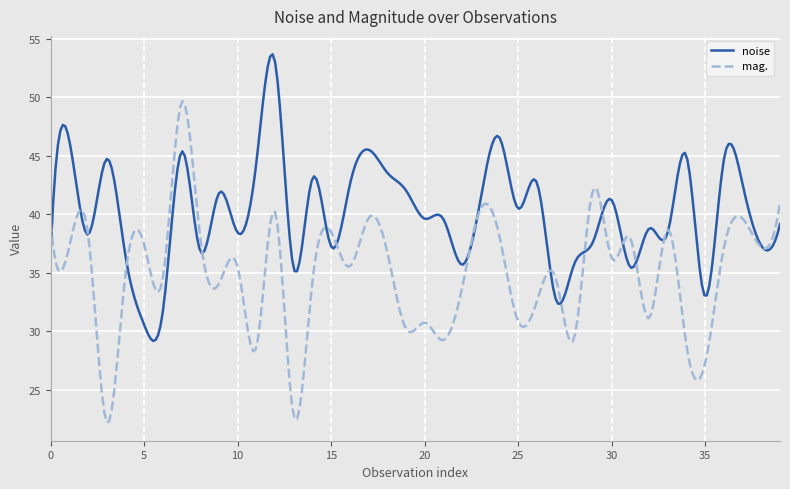

Which series has the largest total across all categories?

noise